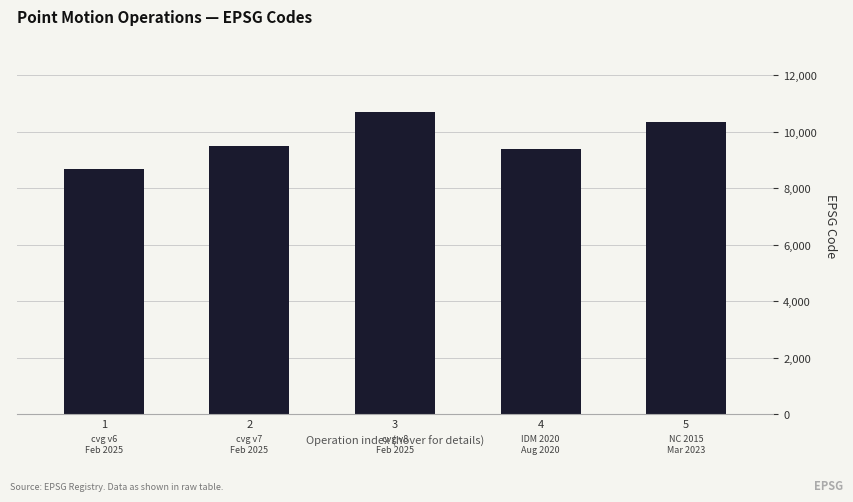

True or false: the data shows 9375 at 4.

True